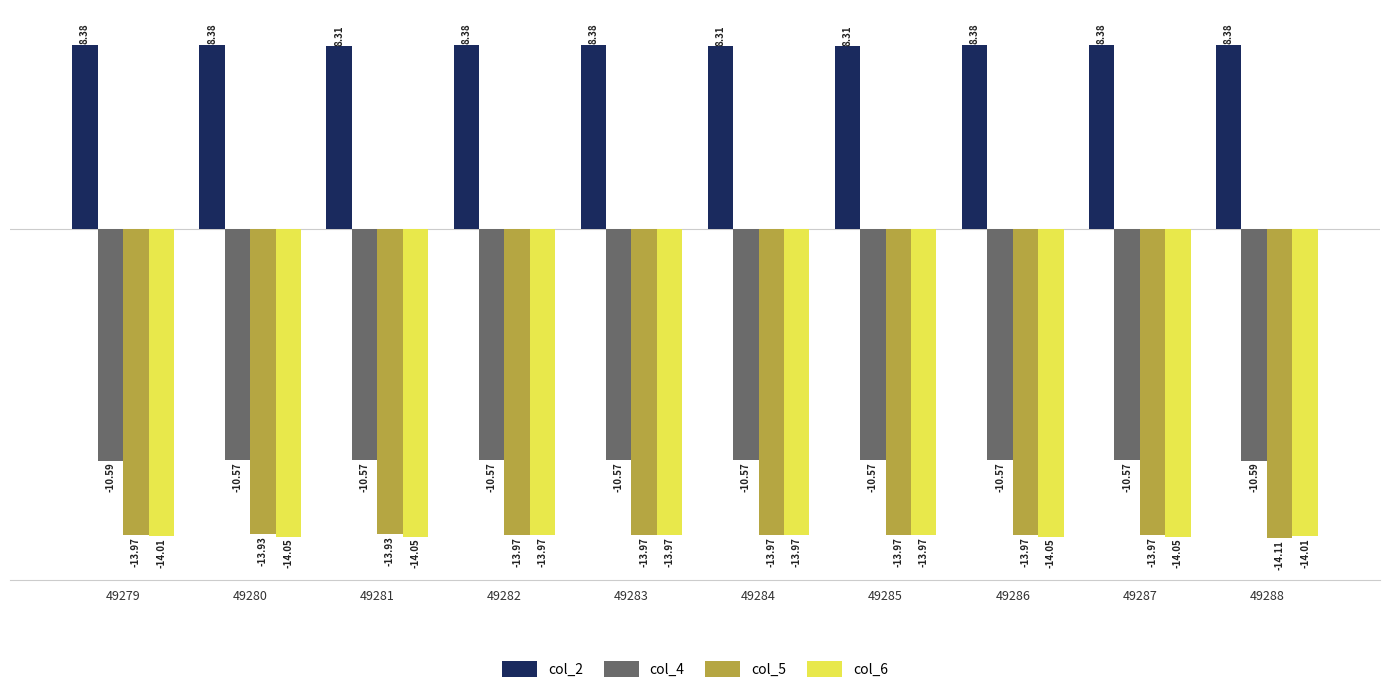

What is the total value across all series at 49285?

-30.2